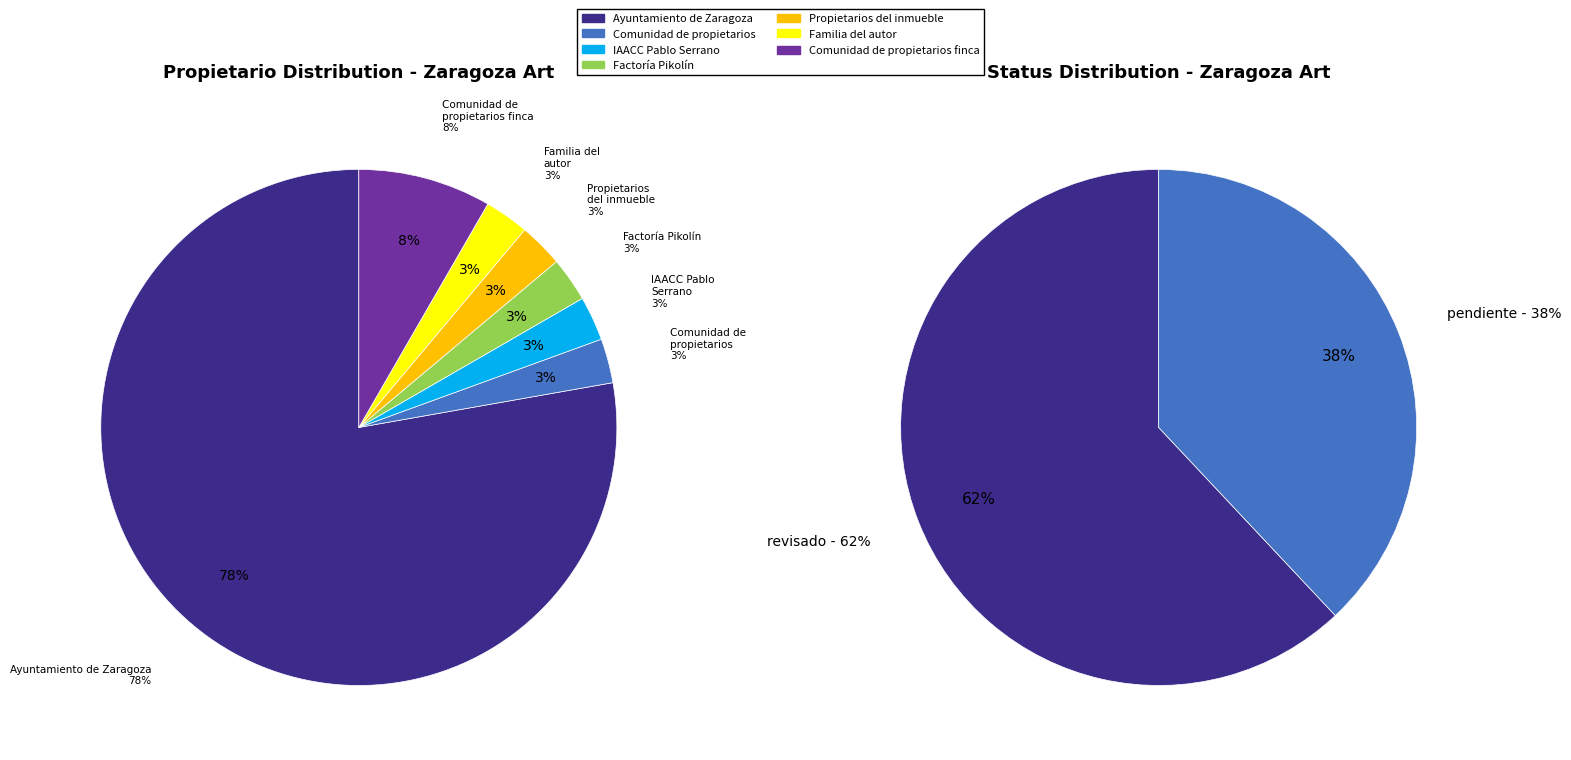

Count the number of slices in the pie.

7